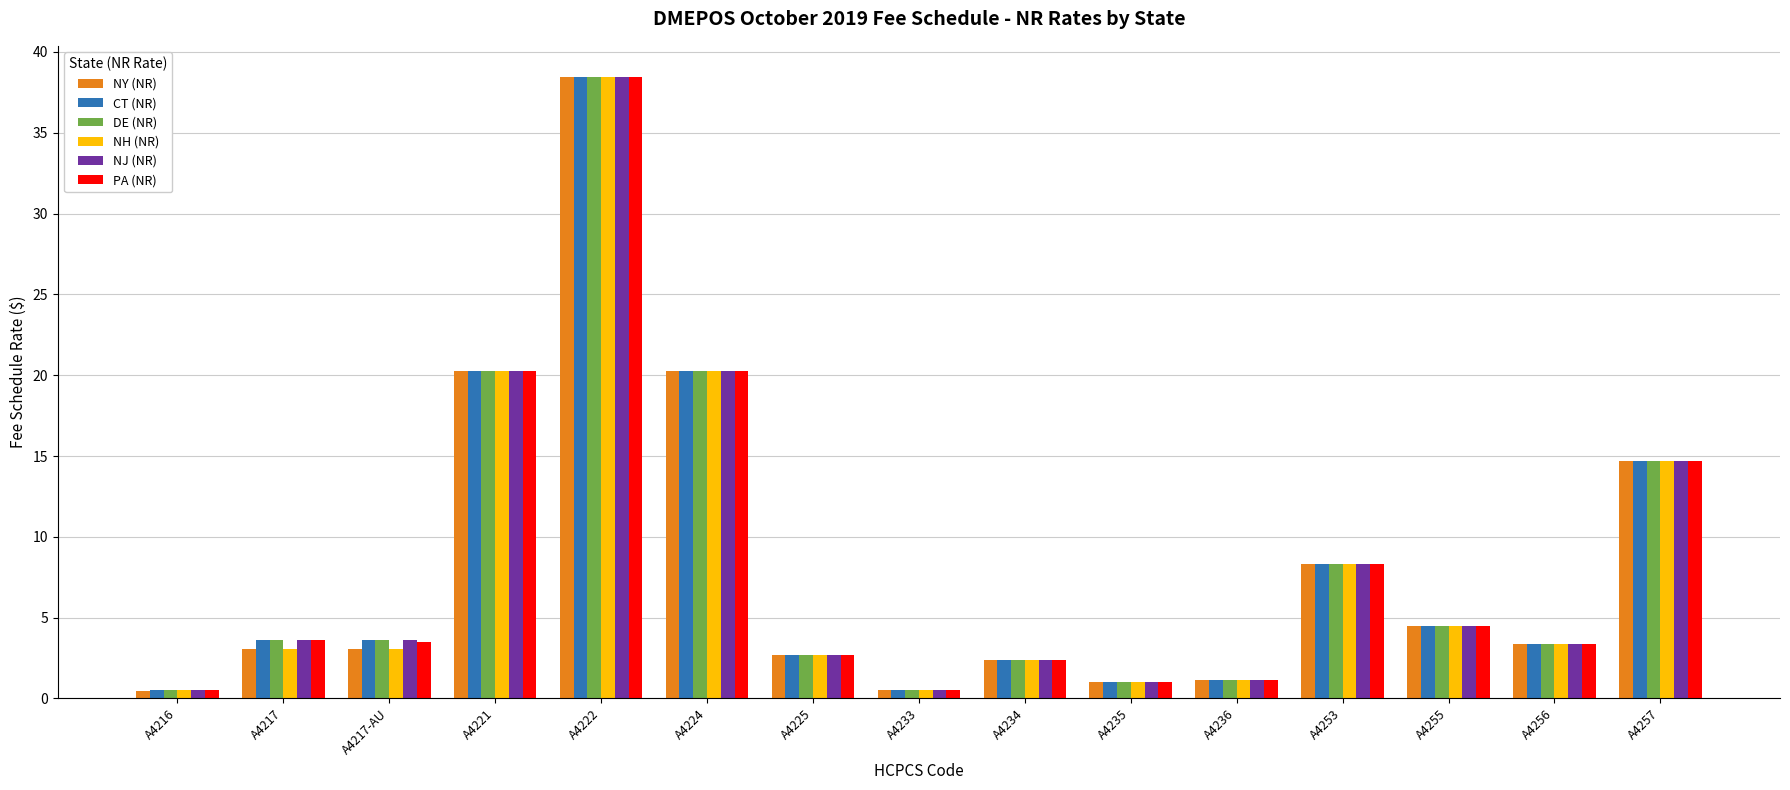

What is the sum of all NJ (NR) values?

125.4